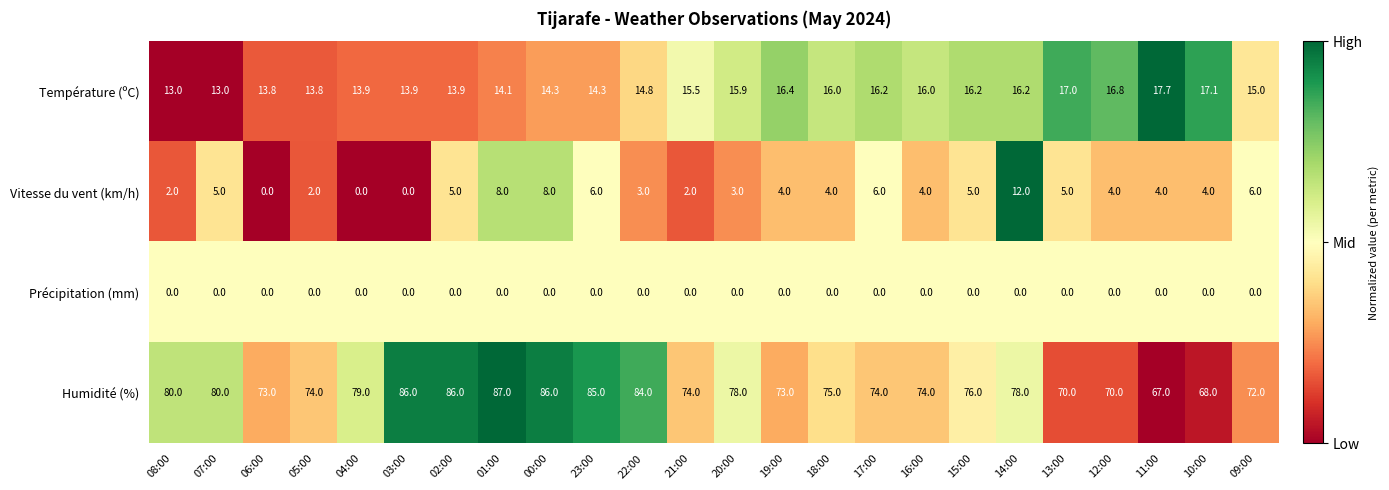

At which category does the chart reach its peak across all series?

01:00